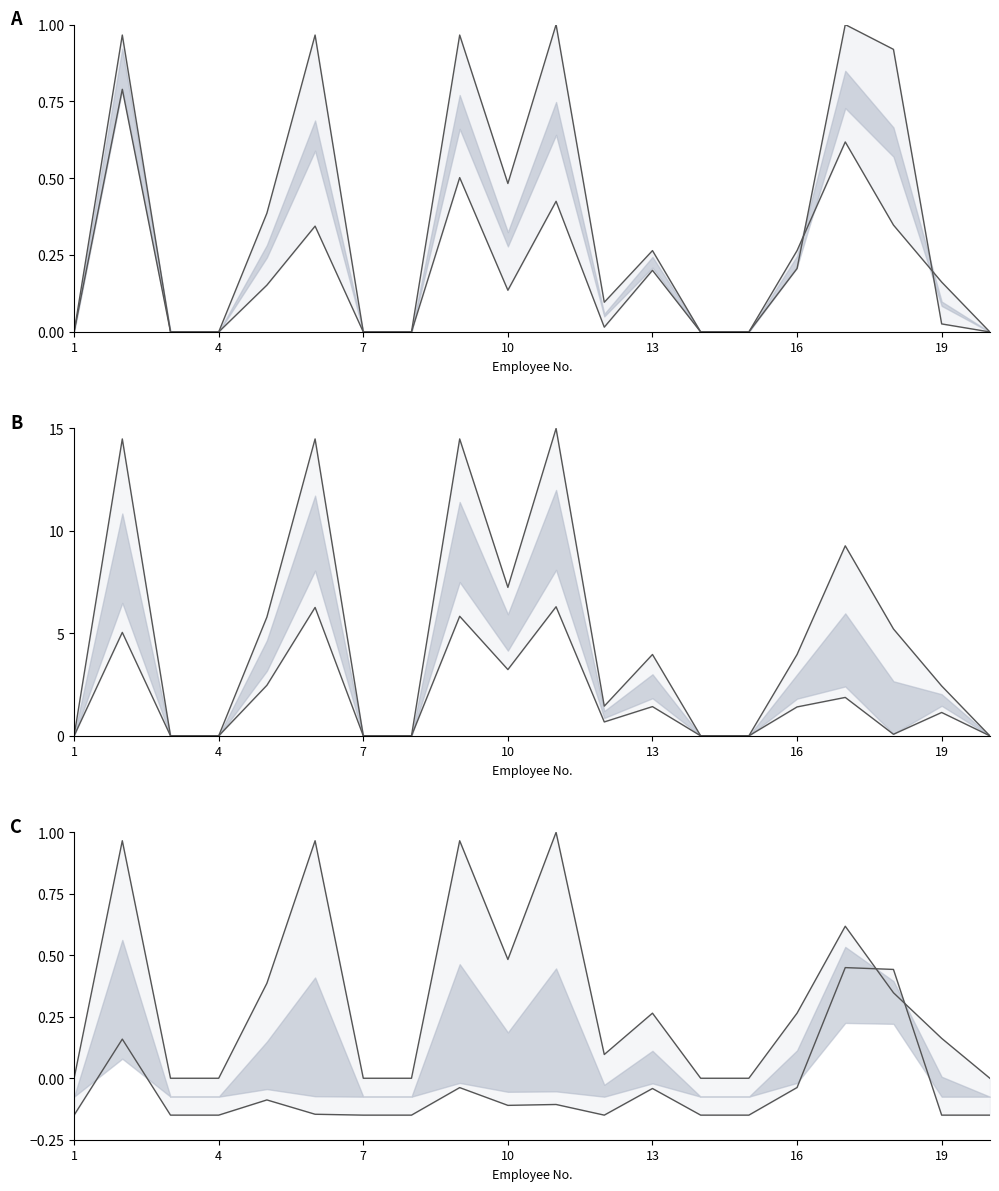

True or false: Ingreso Bruto and AFP cross at least once.

False